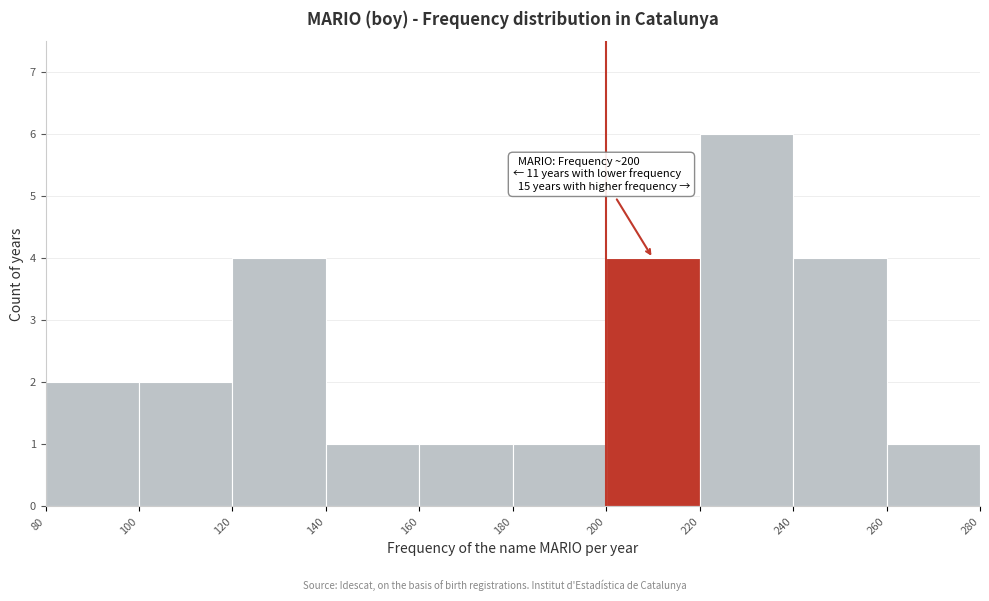

Over which range of the x-axis is the bar tallest?

220 to 240